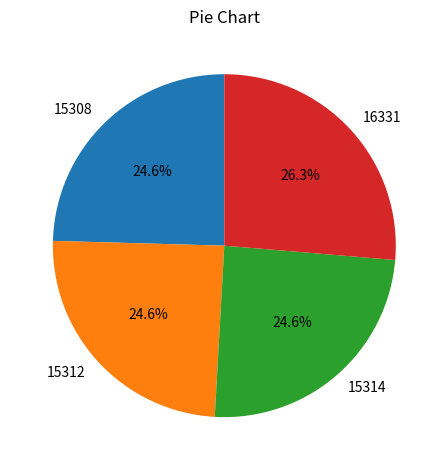

Which category has the biggest portion of the pie?

16331